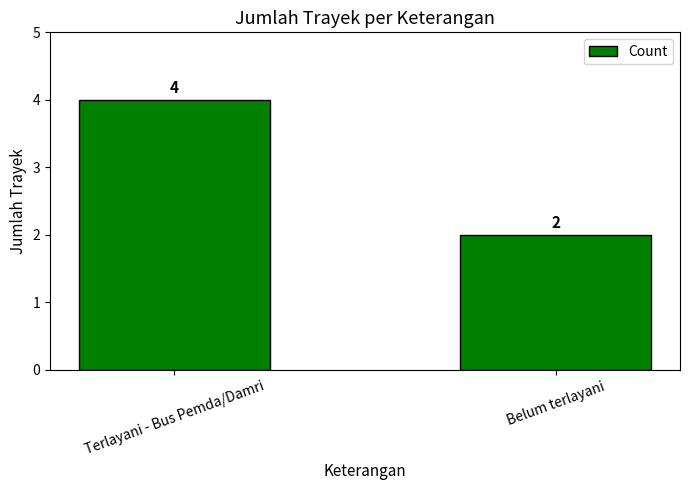

Reading left to right, list all the values displayed in this chart.

Terlayani - Bus Pemda/Damri=4	Belum terlayani=2